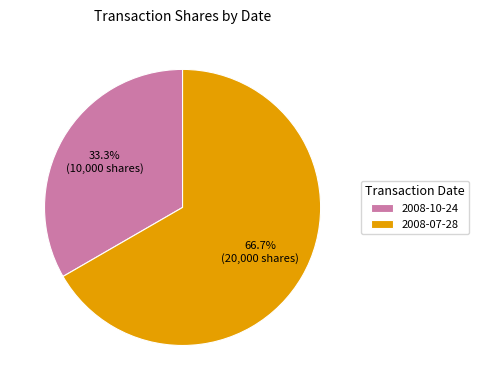

To the nearest percent, what is the difference between the largest and smallest slice percentages?

33%